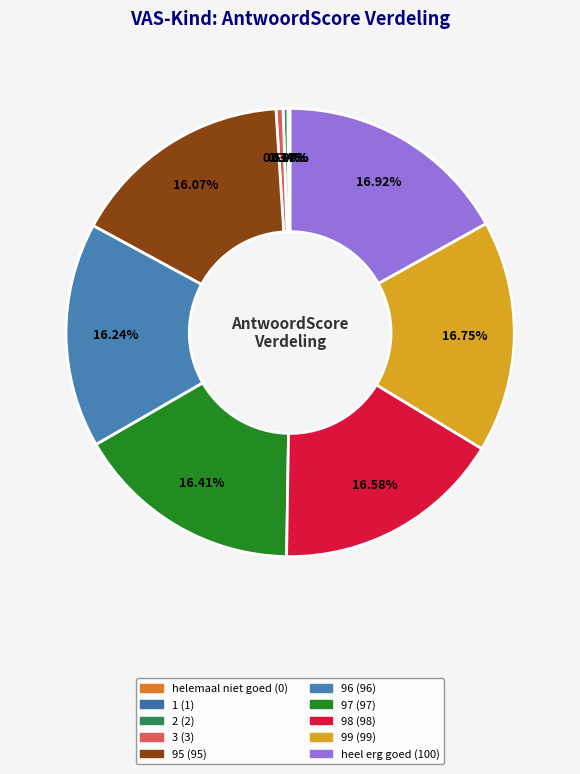

The 98 slice represents 26% of the pie. True or false?

False